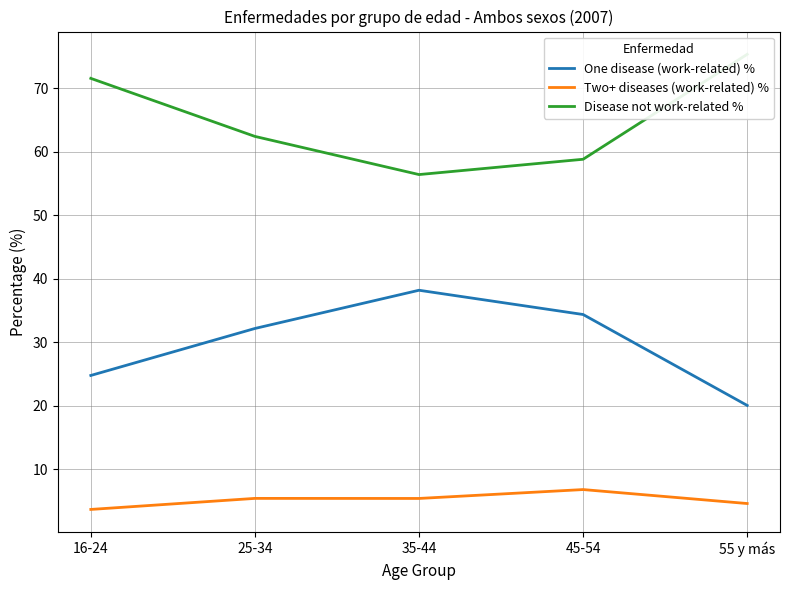

True or false: Two+ diseases (work-related) % and Disease not work-related % intersect in this chart.

False